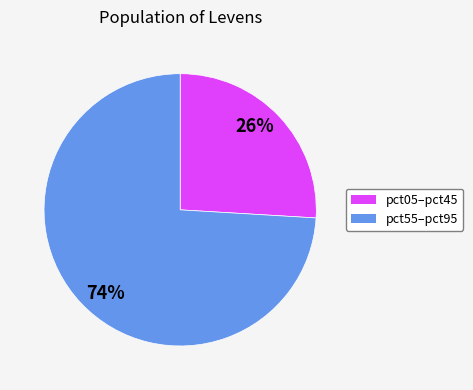

Does any single category account for the majority?

Yes